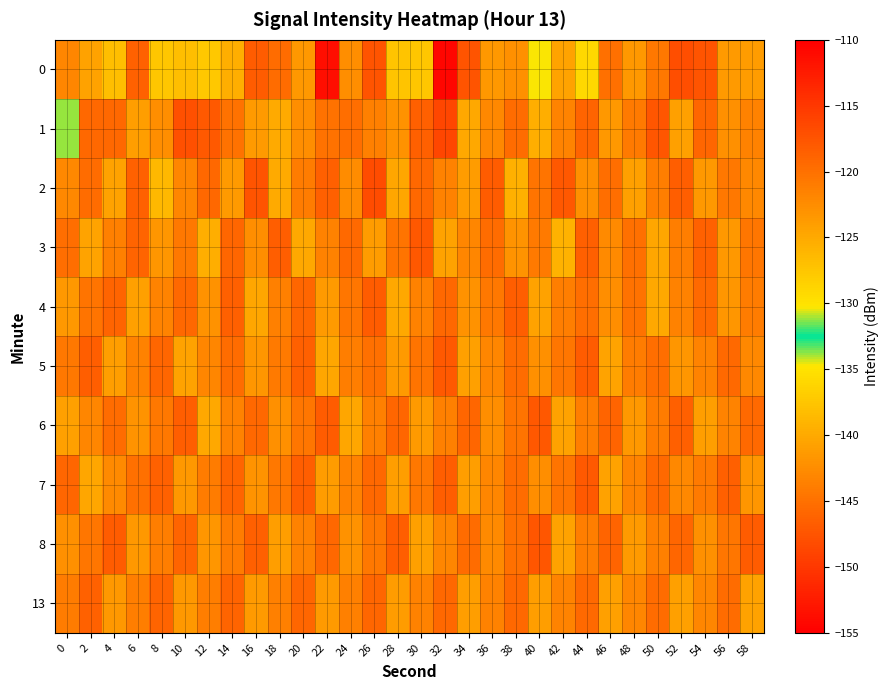

Reading left to right, what are all the values shown in this chart?

0: 0=-121.8	2=-124.3	4=-126.8	6=-118.8	8=-127.5	10=-126.8	12=-127.7	14=-125.4	16=-118.1	18=-119.6	20=-123.4	22=-153.7	24=-122.6	26=-117.5	28=-127.3	30=-127.4	32=-110.6	34=-117.4	36=-123.5	38=-122.7	40=-130.3	42=-124.5	44=-129.0	46=-120.0	48=-123.4	50=-120.7	52=-116.9	54=-117.5	56=-123.7	58=-123.8
1: 0=-133.8	2=-119.3	4=-119.3	6=-124.0	8=-122.5	10=-117.1	12=-118.1	14=-120.1	16=-123.7	18=-125.0	20=-122.5	22=-120.1	24=-119.8	26=-121.3	28=-123.0	30=-118.5	32=-116.2	34=-124.8	36=-122.1	38=-119.6	40=-125.3	42=-121.7	44=-118.9	46=-123.4	48=-120.8	50=-117.6	52=-124.2	54=-119.1	56=-122.7	58=-121.5
2: 0=-122.1	2=-119.5	4=-124.3	6=-118.7	8=-126.2	10=-121.8	12=-119.3	14=-123.6	16=-117.4	18=-125.1	20=-120.9	22=-118.6	24=-122.4	26=-116.8	28=-124.7	30=-119.2	32=-121.5	34=-123.8	36=-118.1	38=-125.6	40=-120.3	42=-117.9	44=-122.8	46=-119.7	48=-124.1	50=-121.2	52=-118.4	54=-123.5	56=-120.6	58=-122.0
3: 0=-119.8	2=-124.5	4=-121.3	6=-118.9	8=-123.2	10=-120.7	12=-125.4	14=-119.1	16=-122.6	18=-118.3	20=-124.9	22=-121.6	24=-119.4	26=-123.8	28=-120.2	30=-117.8	32=-124.3	34=-121.9	36=-119.5	38=-123.1	40=-120.8	42=-125.7	44=-118.6	46=-122.3	48=-119.9	50=-124.6	52=-121.1	54=-118.7	56=-123.4	58=-120.5
4: 0=-123.5	2=-120.2	4=-118.8	6=-124.1	8=-121.7	10=-119.3	12=-122.9	14=-118.5	16=-124.6	18=-121.4	20=-119.0	22=-123.7	24=-120.4	26=-118.1	28=-124.8	30=-121.5	32=-119.2	34=-123.0	36=-120.7	38=-118.4	40=-124.3	42=-121.1	44=-119.8	46=-122.5	48=-120.1	50=-124.9	52=-121.6	54=-119.4	56=-123.2	58=-120.9
5: 0=-120.6	2=-118.3	4=-123.9	6=-121.5	8=-119.1	10=-124.4	12=-121.8	14=-119.5	16=-123.2	18=-120.8	20=-118.5	22=-124.7	24=-121.2	26=-119.9	28=-123.6	30=-120.3	32=-118.0	34=-124.1	36=-121.9	38=-119.6	40=-122.8	42=-120.5	44=-118.2	46=-124.5	48=-121.0	50=-119.7	52=-123.3	54=-121.7	56=-119.4	58=-122.1
6: 0=-124.2	2=-121.8	4=-119.5	6=-123.1	8=-120.7	10=-118.4	12=-124.9	14=-121.6	16=-119.3	18=-122.8	20=-120.4	22=-118.1	24=-124.6	26=-121.3	28=-119.0	30=-123.7	32=-121.4	34=-119.1	36=-122.5	38=-120.2	40=-117.9	42=-124.4	44=-121.1	46=-118.8	48=-123.5	50=-120.9	52=-118.6	54=-124.0	56=-121.7	58=-119.4
7: 0=-119.0	2=-124.7	4=-122.3	6=-120.0	8=-118.7	10=-123.4	12=-121.0	14=-118.8	16=-123.1	18=-120.7	20=-118.4	22=-123.8	24=-121.5	26=-119.2	28=-123.9	30=-120.6	32=-118.3	34=-124.0	36=-121.8	38=-119.5	40=-122.6	42=-120.3	44=-118.0	46=-124.3	48=-121.7	50=-119.4	52=-122.1	54=-120.8	56=-118.5	58=-123.2
8: 0=-122.8	2=-120.5	4=-118.2	6=-123.5	8=-121.1	10=-118.9	12=-123.2	14=-120.9	16=-118.6	18=-123.9	20=-121.6	22=-119.3	24=-123.0	26=-120.7	28=-118.4	30=-124.1	32=-121.8	34=-119.5	36=-122.2	38=-120.0	40=-117.7	42=-124.4	44=-121.2	46=-118.9	48=-123.6	50=-121.3	52=-119.0	54=-122.7	56=-120.4	58=-118.1
13: 0=-121.0	2=-118.7	4=-123.4	6=-121.1	8=-118.8	10=-123.5	12=-121.2	14=-118.9	16=-123.6	18=-121.3	20=-119.0	22=-123.7	24=-121.4	26=-119.1	28=-123.8	30=-121.5	32=-119.2	34=-123.9	36=-121.6	38=-119.3	40=-124.0	42=-121.7	44=-119.4	46=-124.1	48=-121.8	50=-119.5	52=-124.2	54=-121.9	56=-119.6	58=-124.3